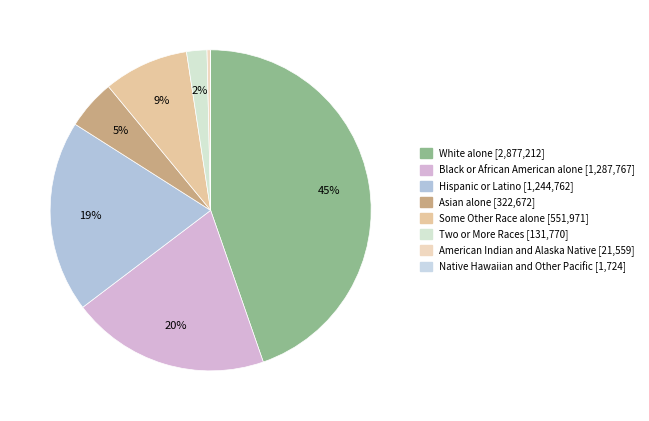

To the nearest percent, what is the difference between the Some Other Race alone and Two or More Races slice percentages?

7%